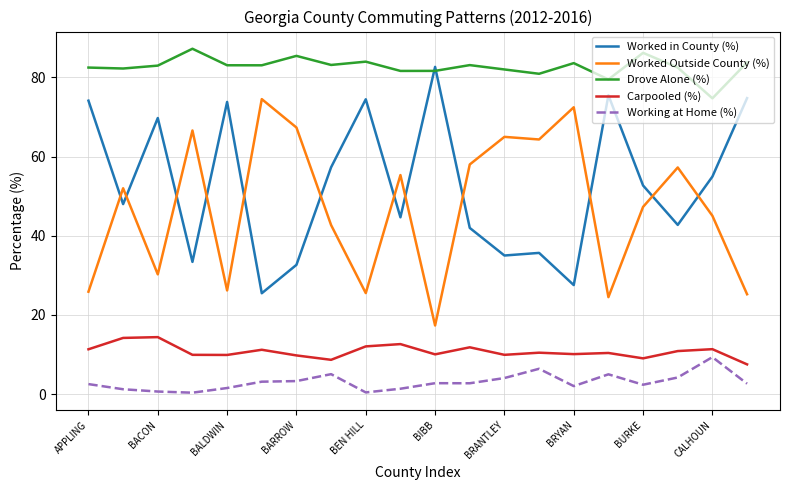

What is the difference between the maximum and minimum values in the Worked in County (%) series?

57.2